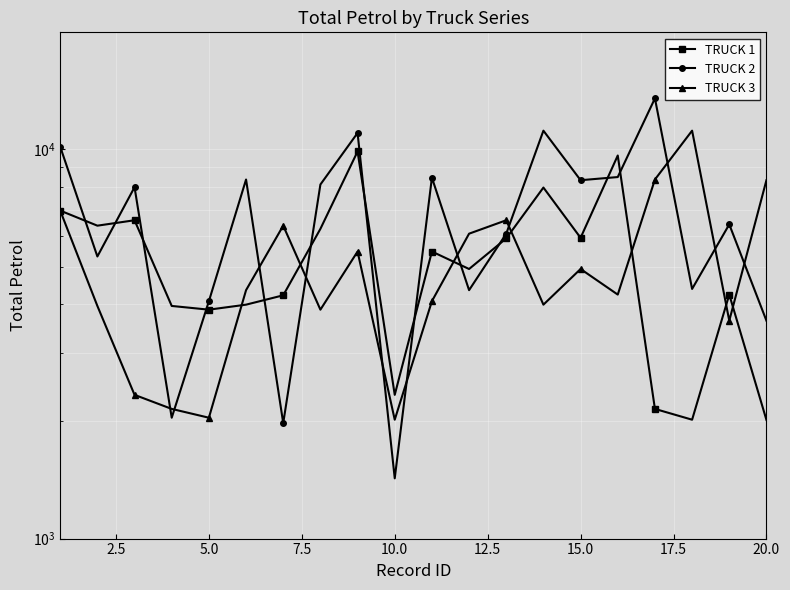

What are all the series names shown in the legend?

TRUCK 1, TRUCK 2, TRUCK 3